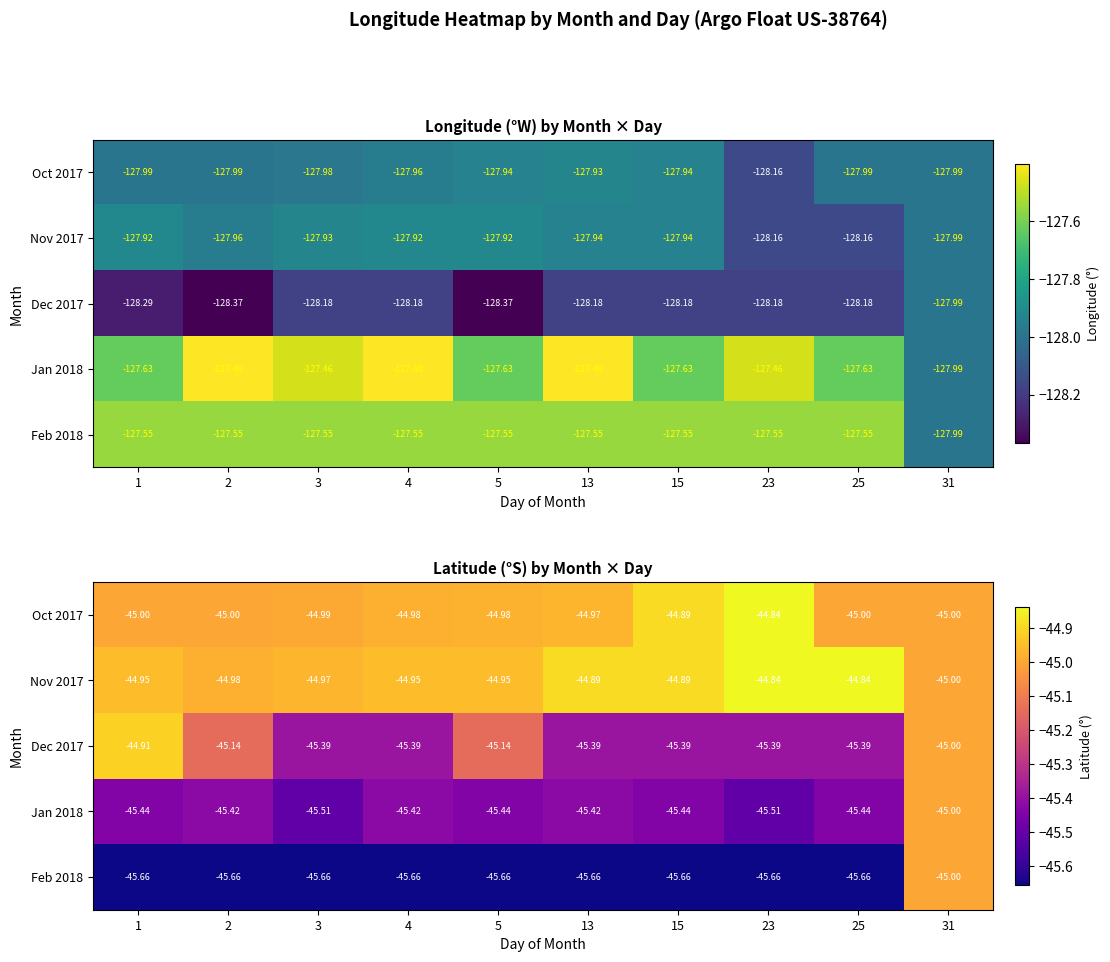

How many data points in Jan 2018 are less than -45?

9